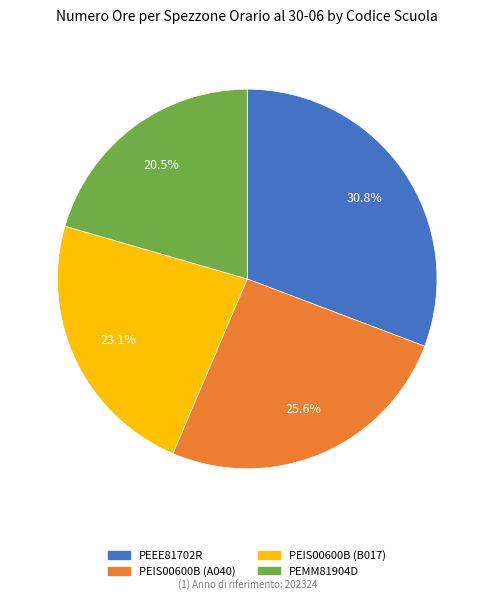

Does any single category account for the majority?

No